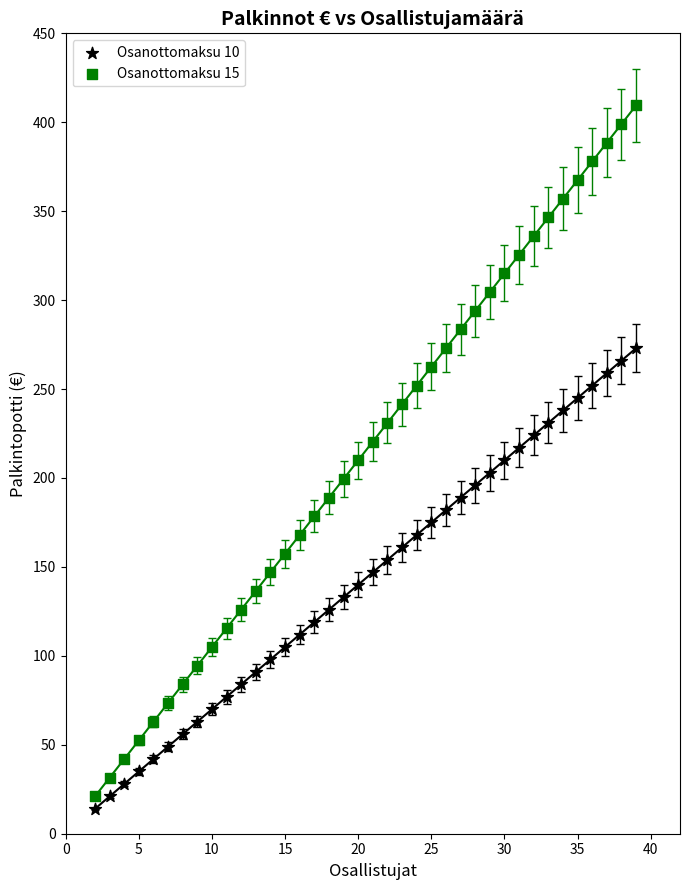

Across all data points, what is the range of Y values (max minus min)?

395.5